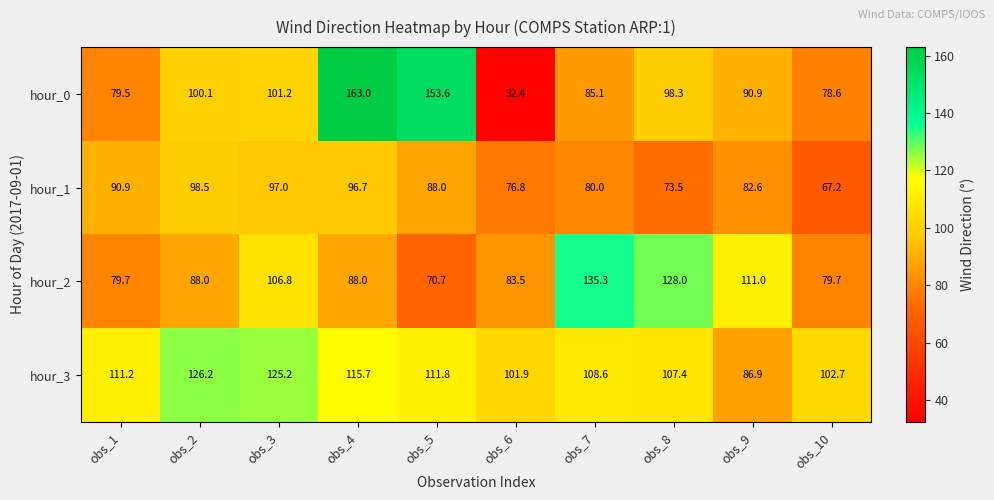

True or false: hour_3 has a value of 102.7 at obs_10.

True